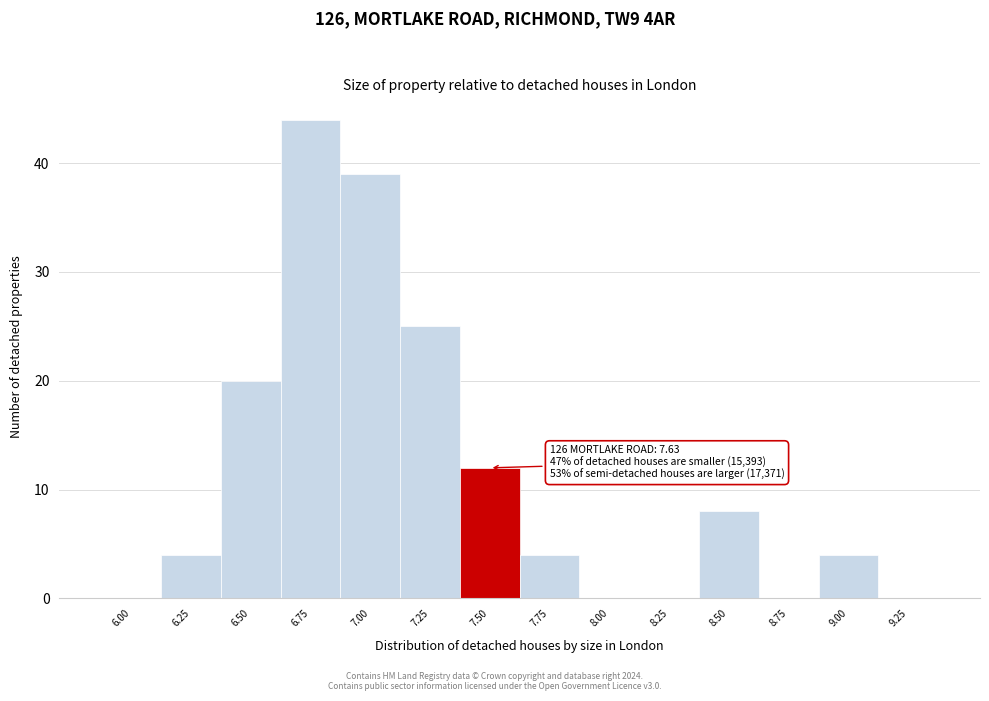

Reading left to right, what are all the values shown in this chart?

6.00=0	6.25=4	6.50=20	6.75=44	7.00=39	7.25=25	7.50=12	7.75=4	8.00=0	8.25=0	8.50=8	8.75=0	9.00=4	9.25=0